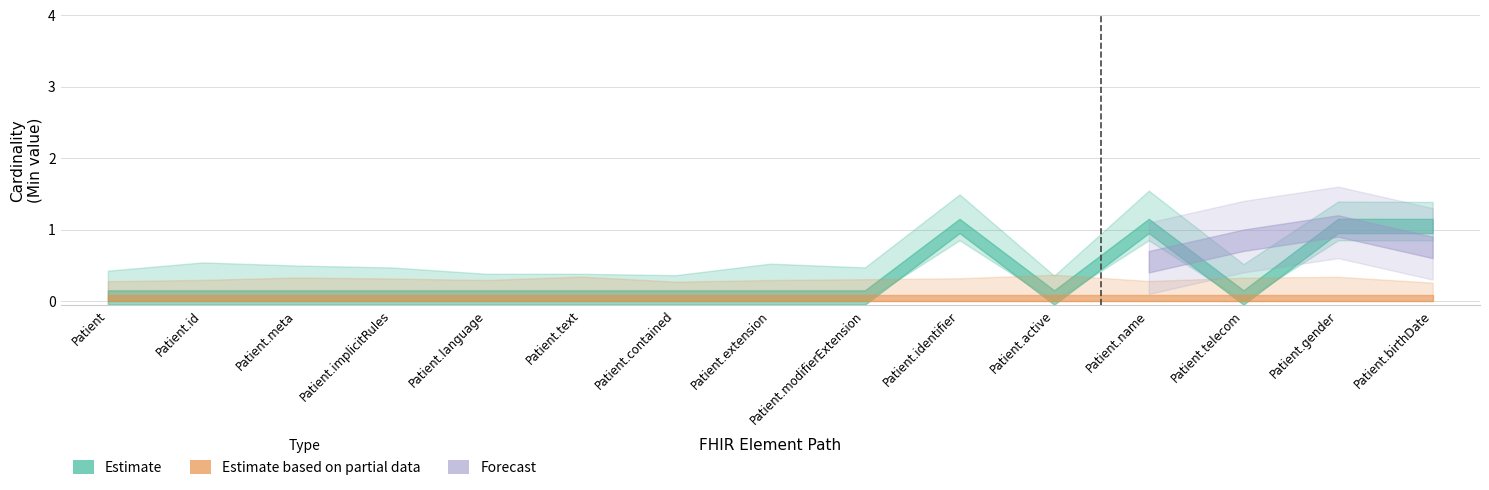

How many lines are shown in the chart?

4